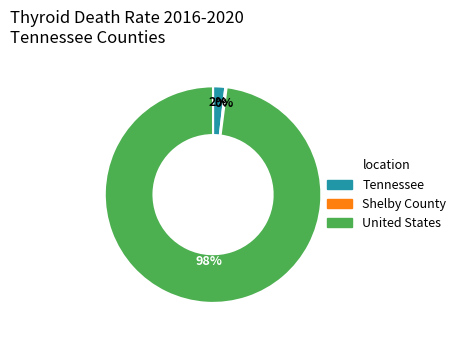

Which category has the biggest portion of the pie?

United States